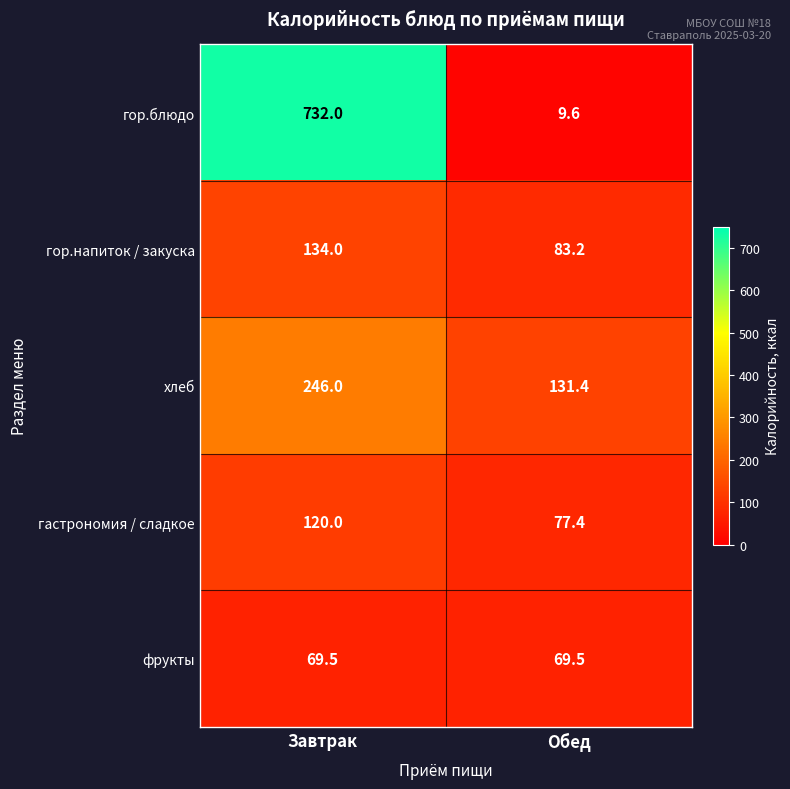

At how many categories does at least one series exceed 76?

2